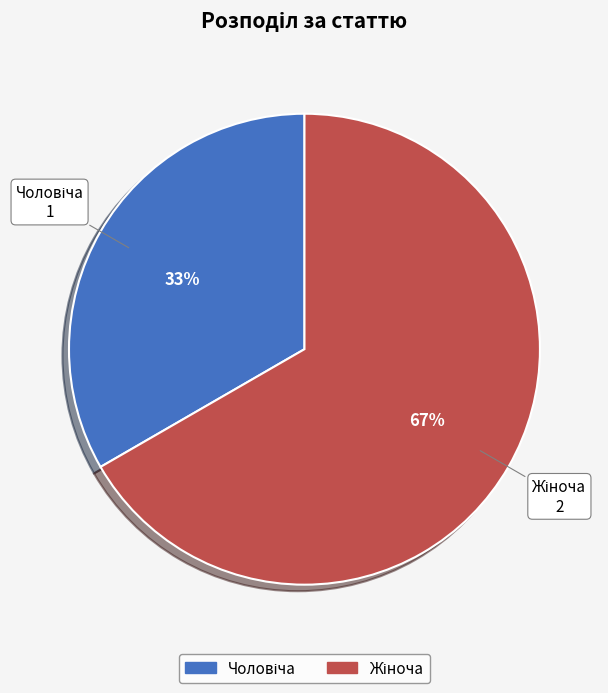

To the nearest percent, what is the average slice percentage?

50%